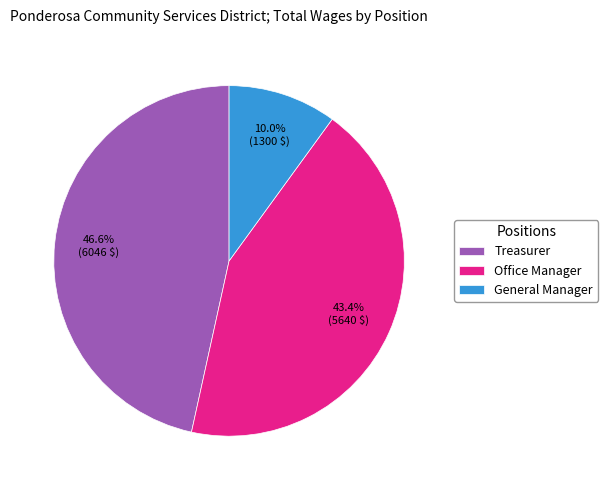

What percentage is the Office Manager slice, to the nearest percent?

43%